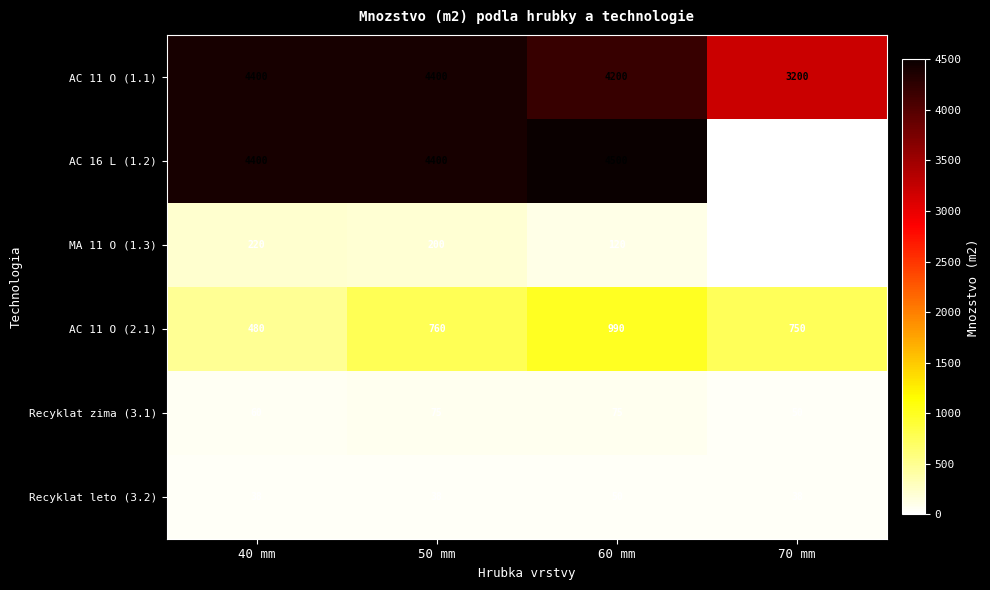

Count the number of data series in this chart.

6